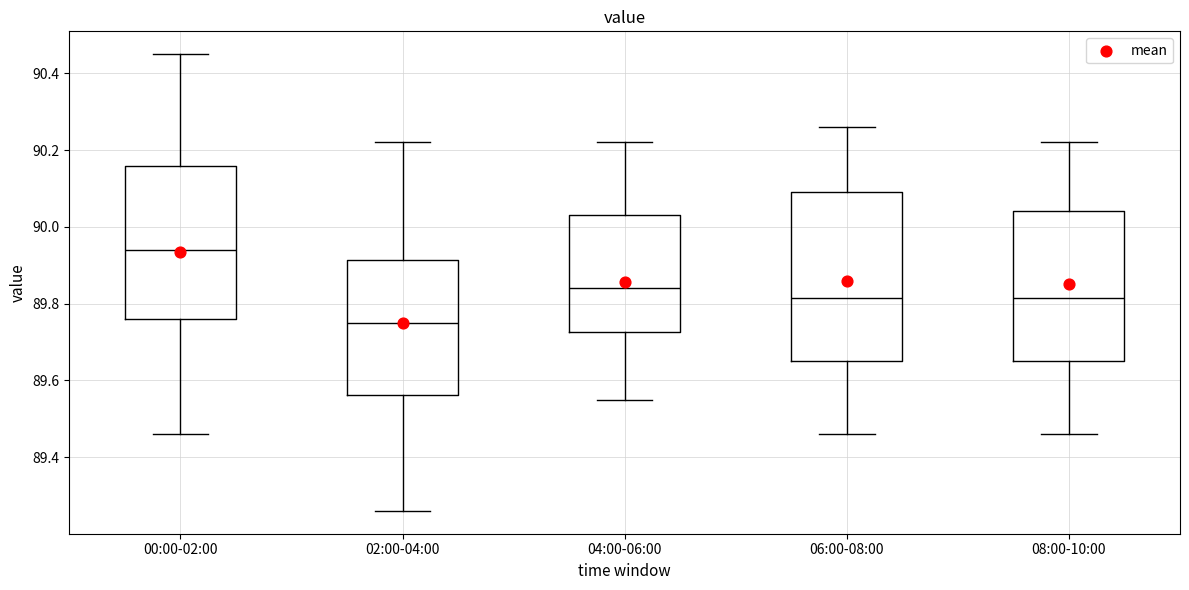

Where does the lower whisker of the box for 06:00-08:00 end on the y-axis? The values are not printed on the chart, so give them approximately, as read against the axis.

89.46